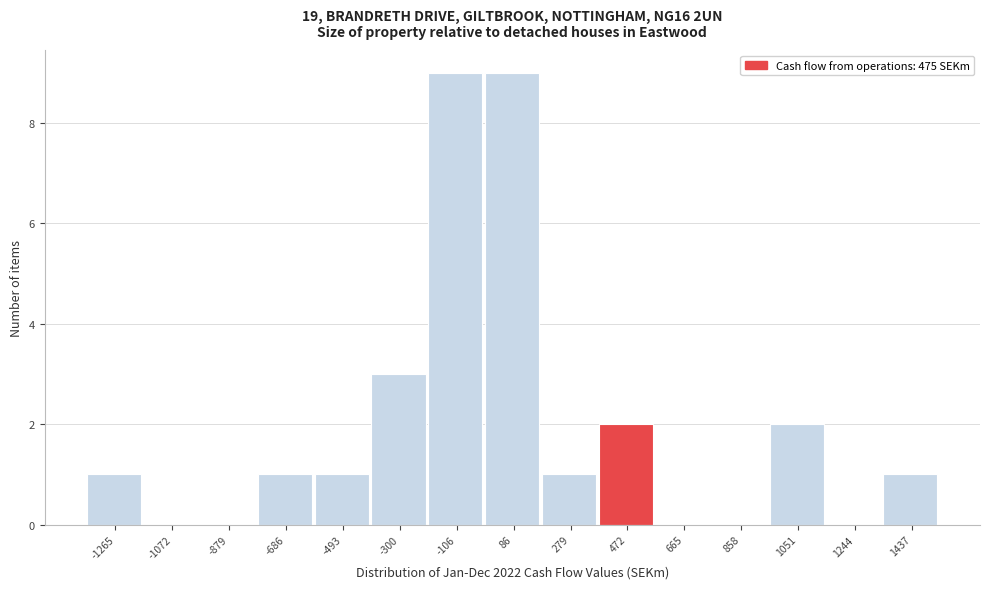

Reading left to right, list every bar in this chart as the range it spans on the x-axis followed by its height. Neither the bar edges nor the heights are printed on the chart, so give them approximately, as read against the axes.

-1360 to -1160: 1
-1160 to -980: 0
-980 to -780: 0
-780 to -580: 1
-580 to -400: 1
-400 to -200: 3
-200 to -20: 9
-20 to 180: 9
180 to 380: 1
380 to 560: 2
560 to 760: 0
760 to 960: 0
960 to 1140: 2
1140 to 1340: 0
1340 to 1540: 1